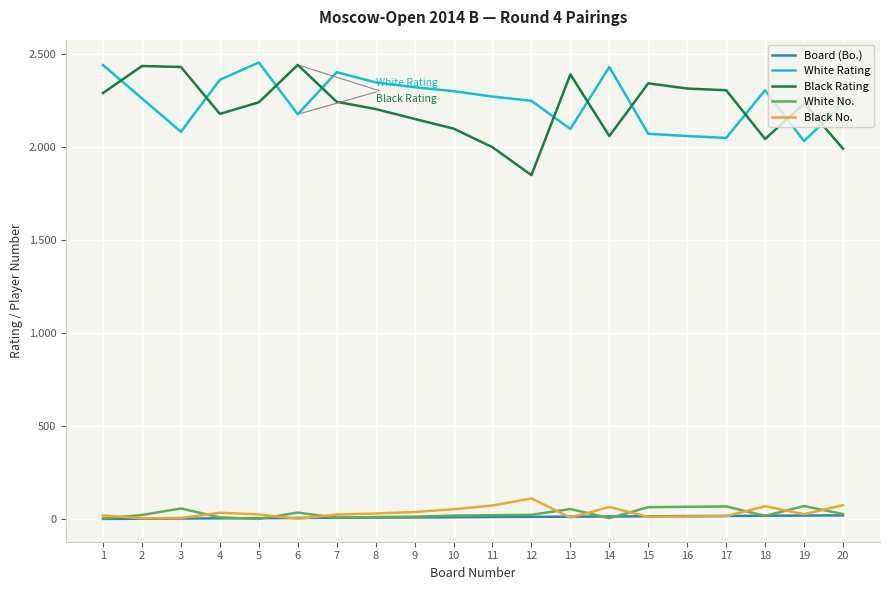

What are all the series names shown in the legend?

Board (Bo.), White Rating, Black Rating, White No., Black No.